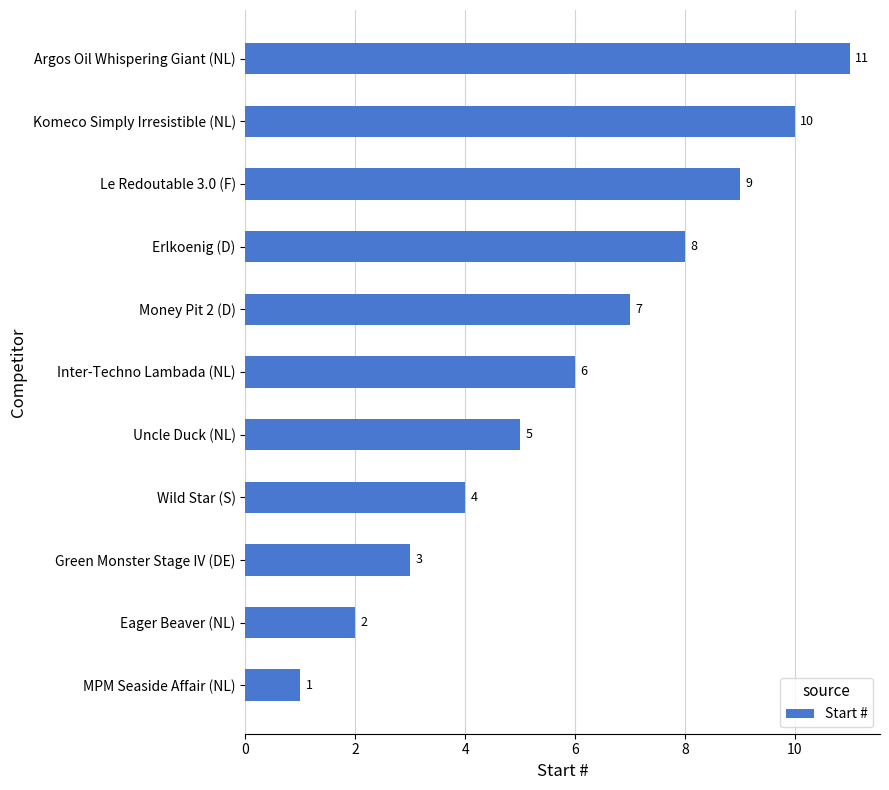

What is the ratio of the value at Erlkoenig (D) to the value at Eager Beaver (NL)?

4.0